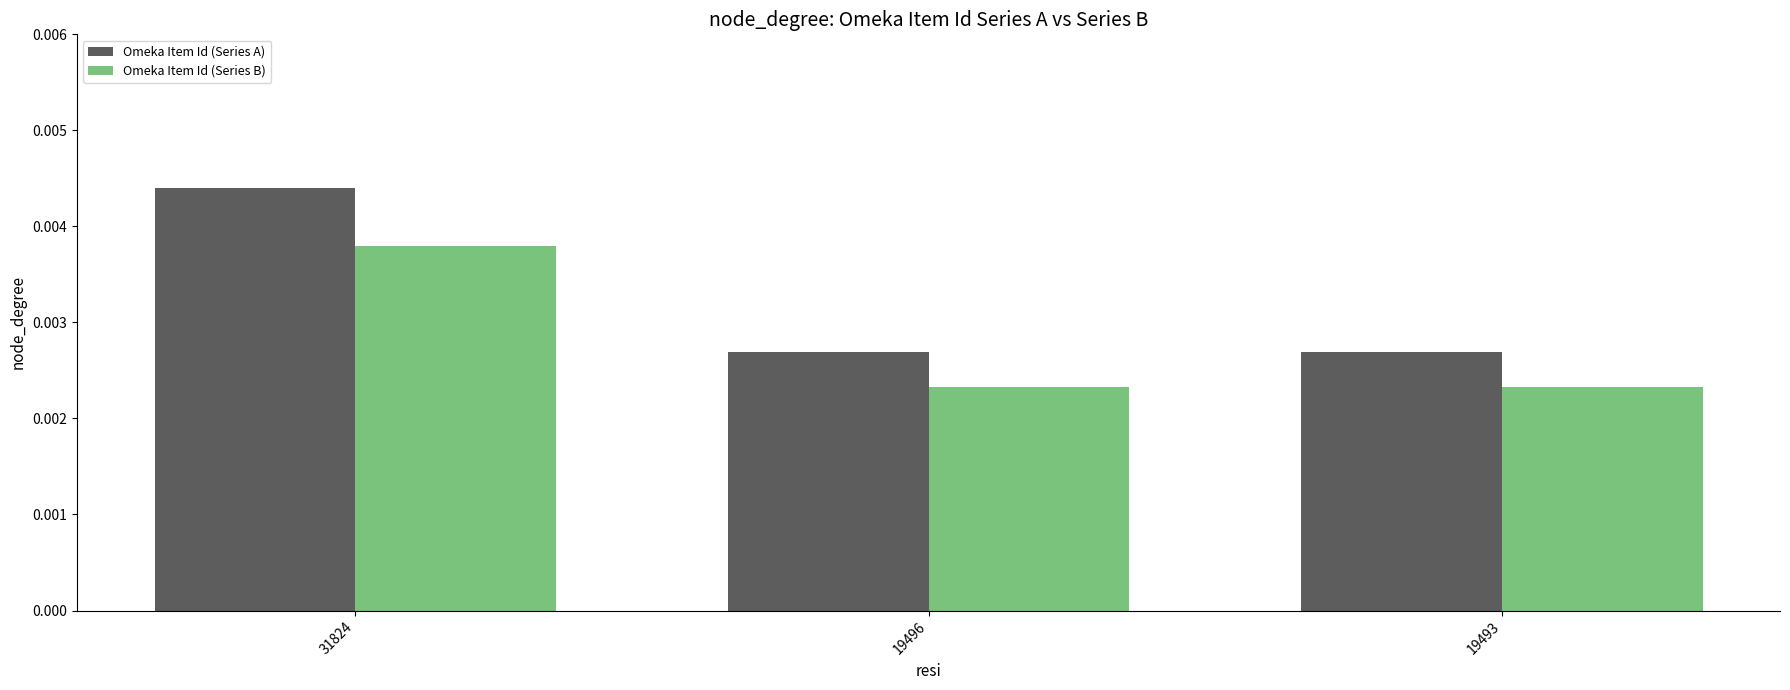

How many distinct data groups are displayed?

2